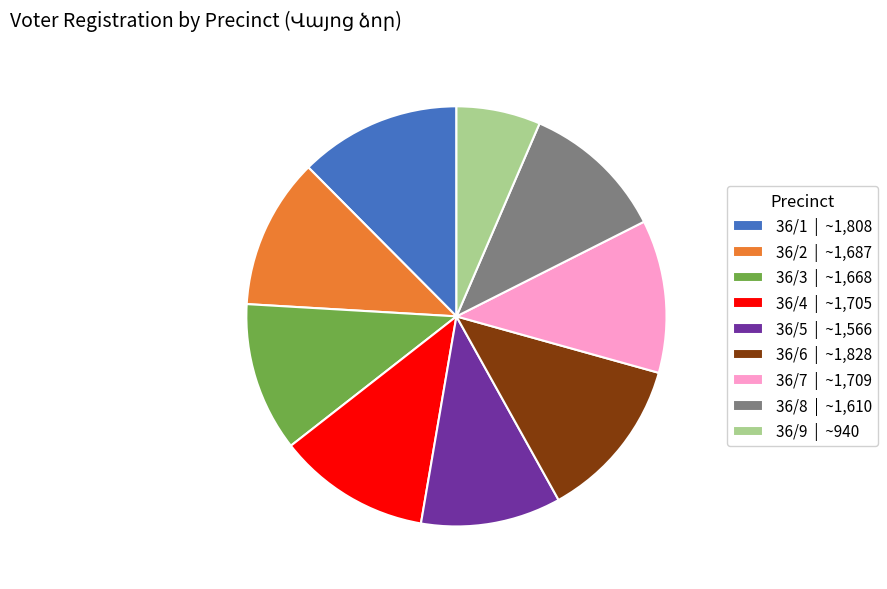

Is there a majority slice in this chart?

No